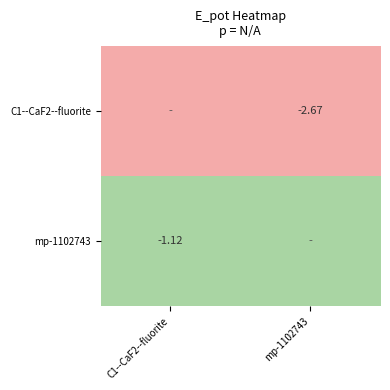

What is the maximum value for C1--CaF2--fluorite?

-2.7